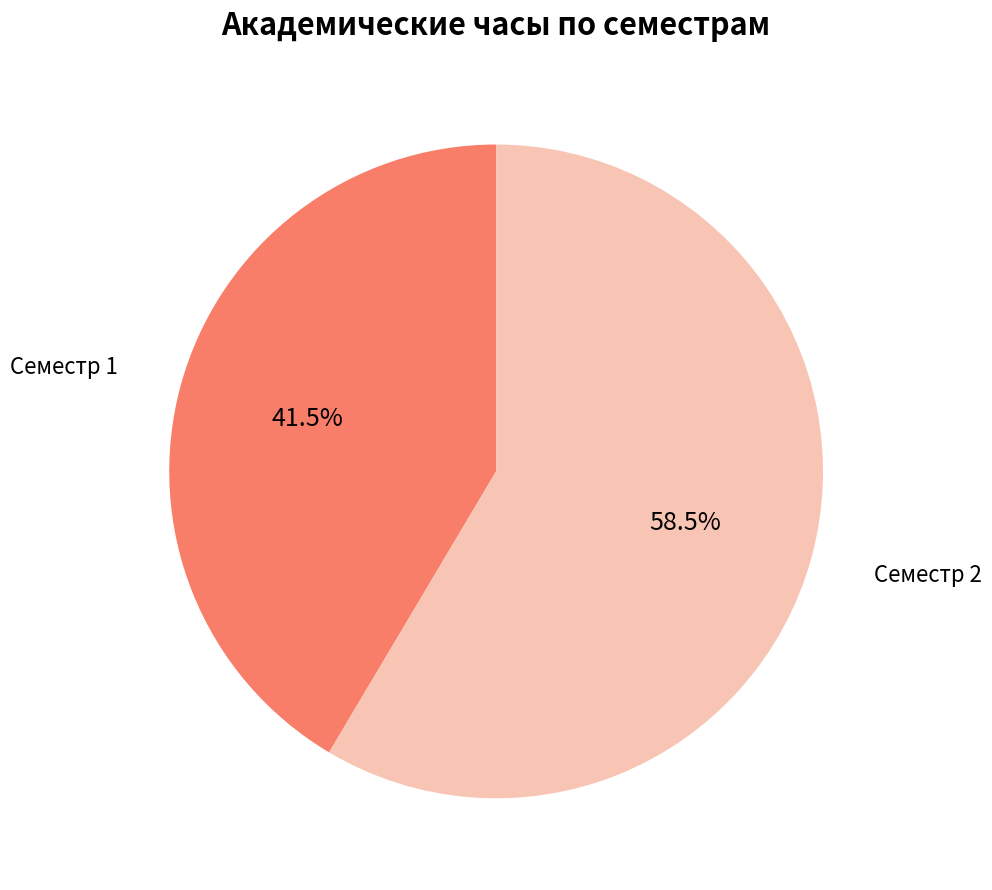

How many segments does this pie chart have?

2